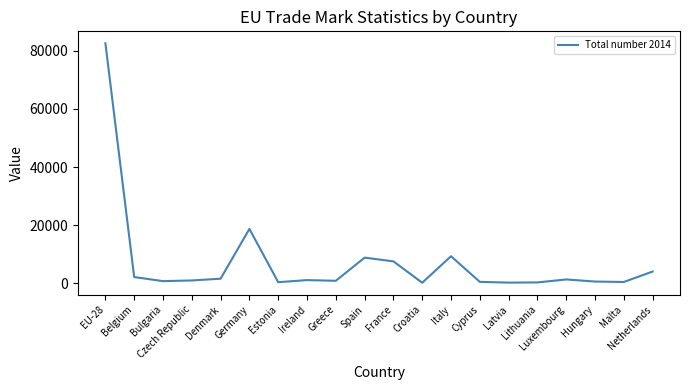

What is the greatest value displayed?

82627